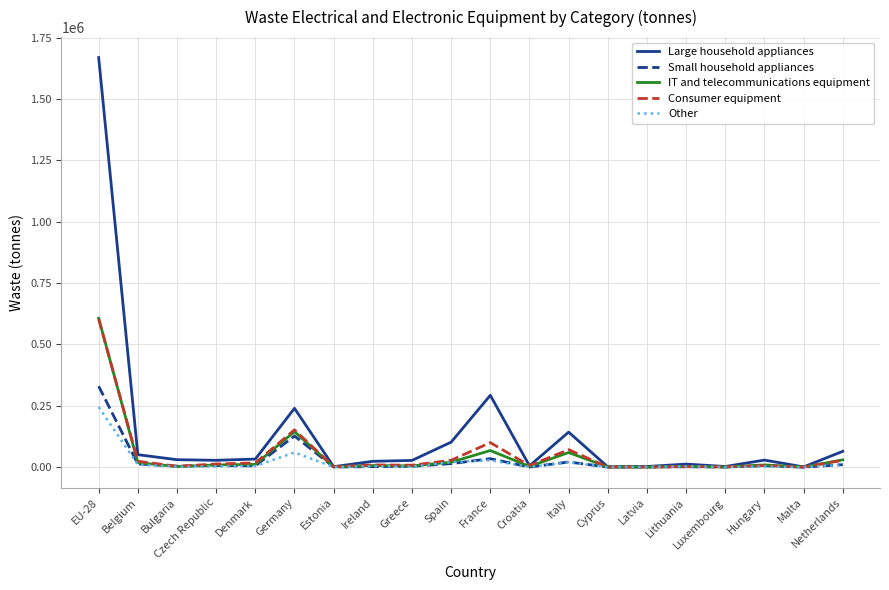

The value of Other at Estonia is 312. True or false?

True